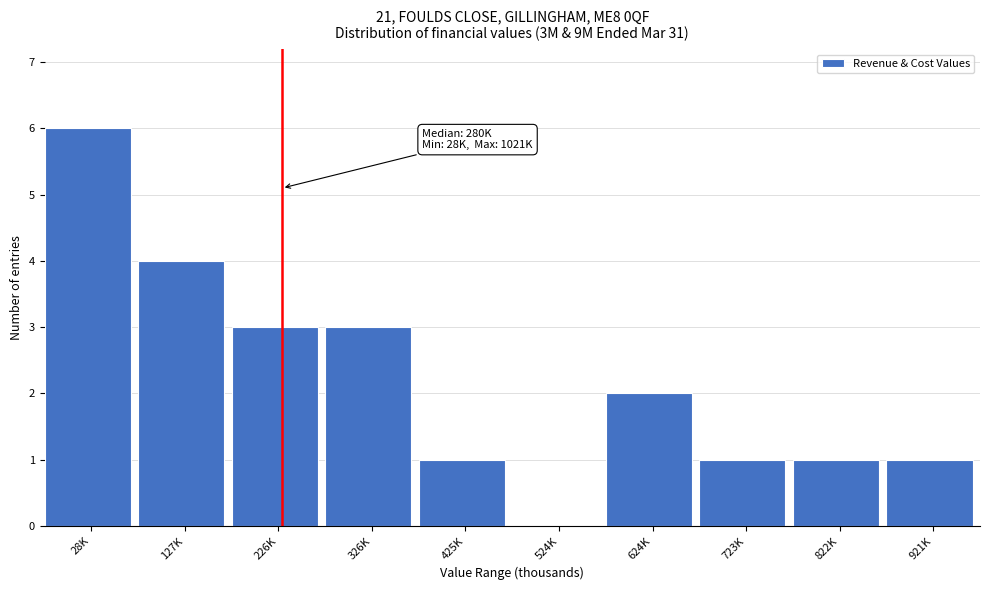

Reading right to left, transcribe all the data shown in this chart.

921K=1	822K=1	723K=1	624K=2	524K=0	425K=1	326K=3	226K=3	127K=4	28K=6